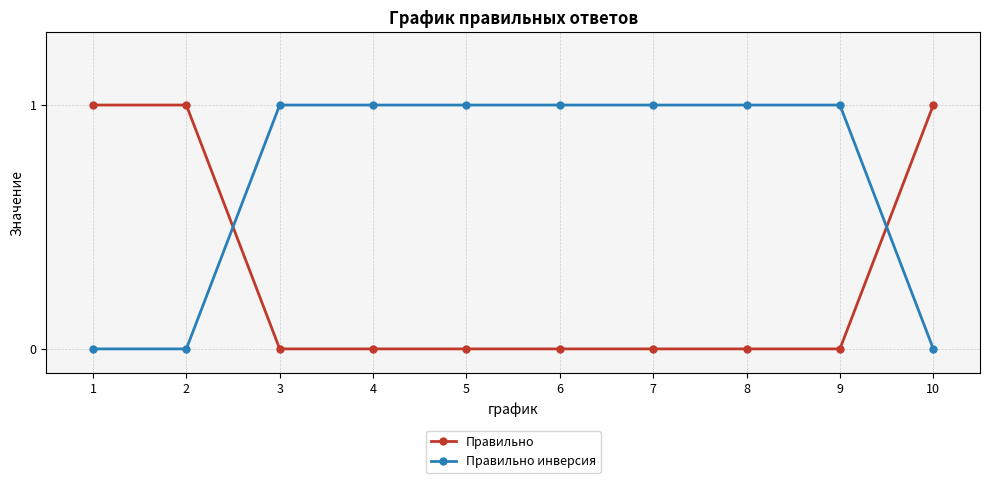

The value of Правильно инверсия at 1 is 0. True or false?

True